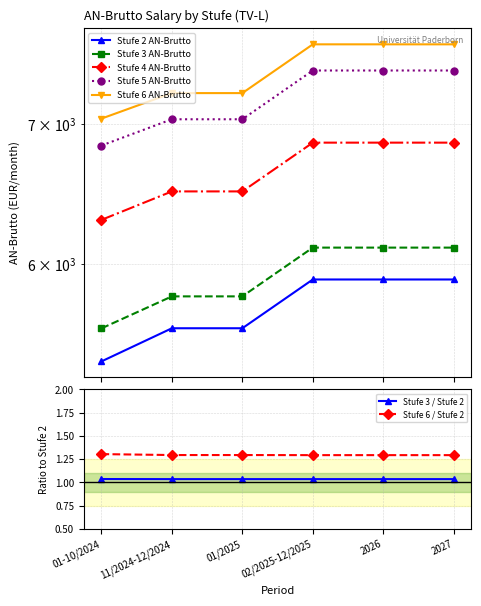

True or false: Stufe 5 AN-Brutto and Stufe 6 AN-Brutto intersect in this chart.

False